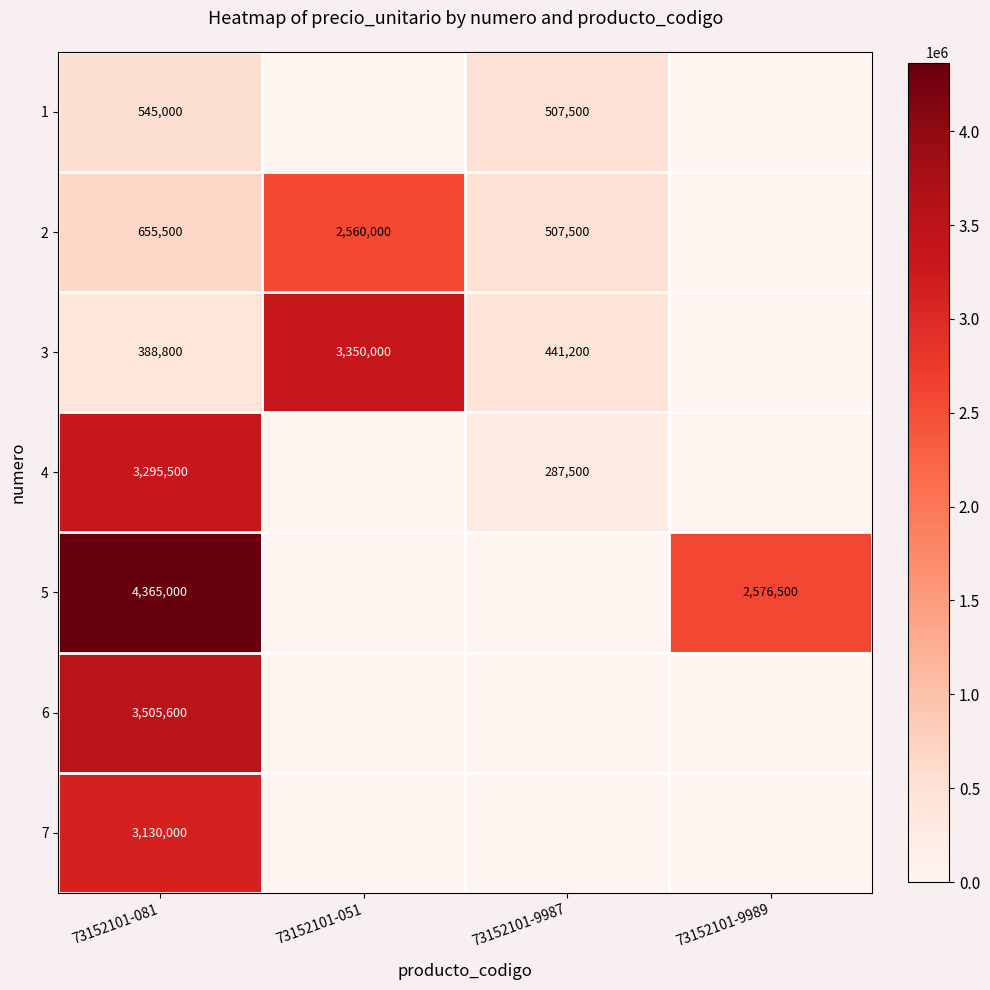

What is the difference between the highest and lowest values at 73152101-081?

3976200